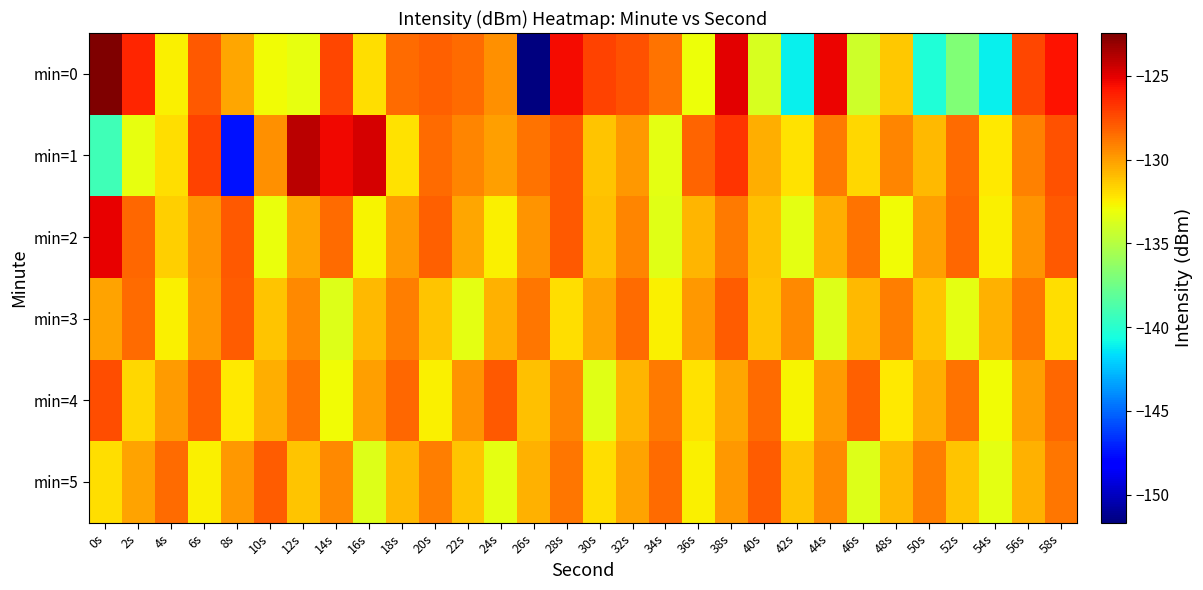

What is the greatest value displayed?

-122.4